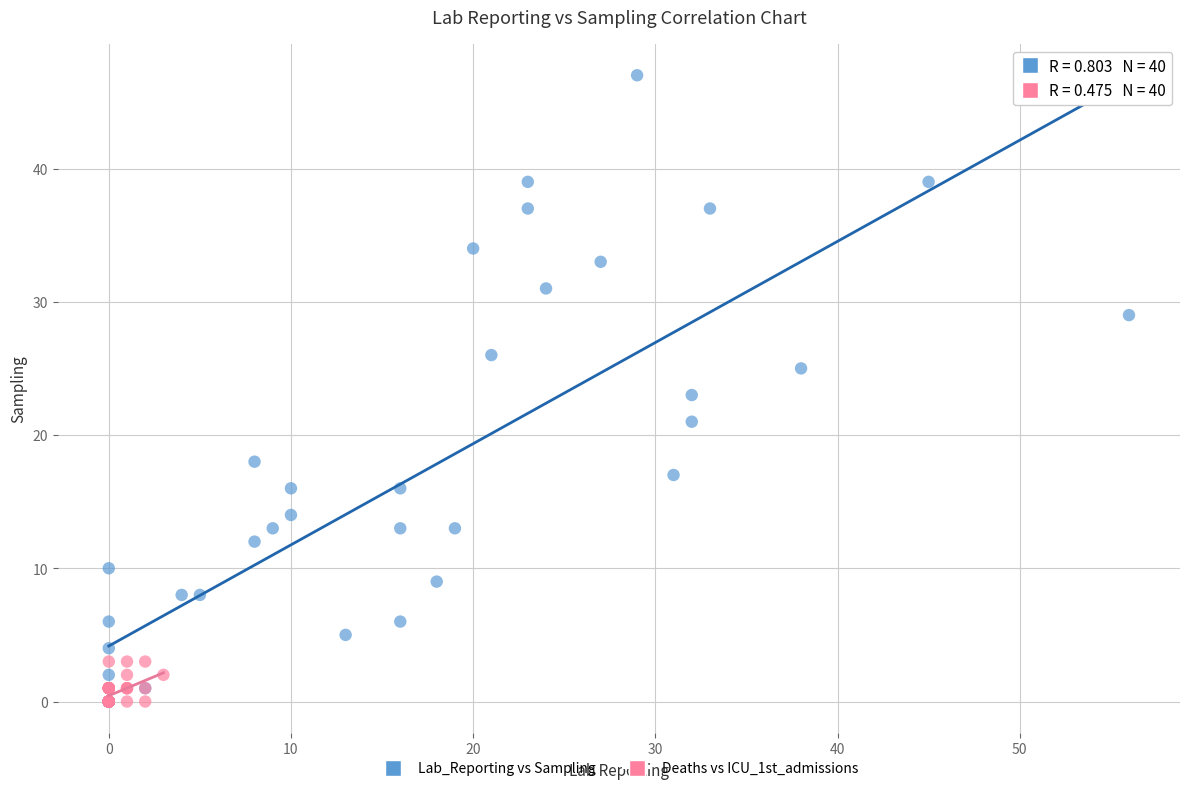

Which series has the largest Y range (max minus min)?

Lab_Reporting vs Sampling